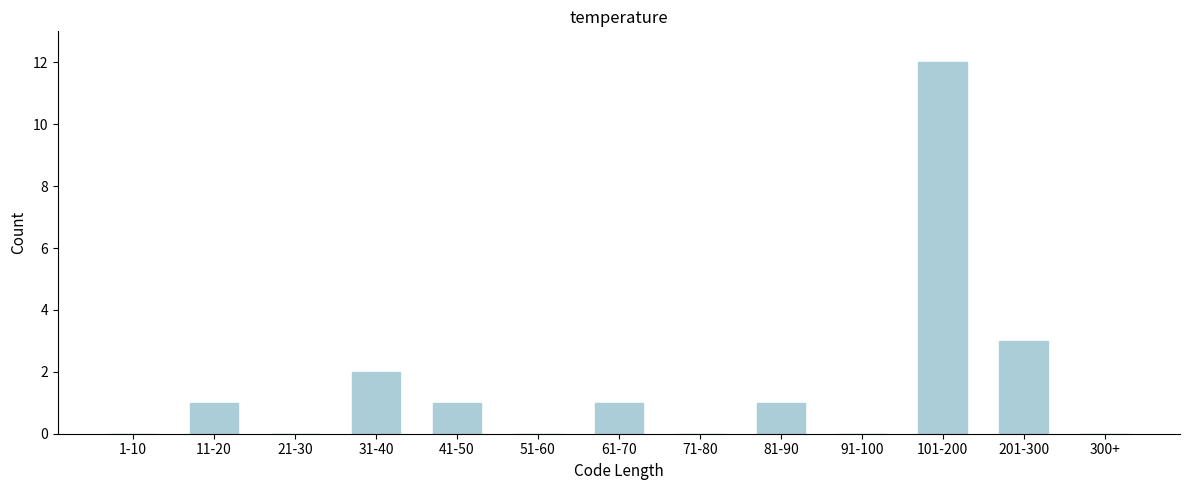

Reading left to right, extract all data points from this chart.

1-10=0	11-20=1	21-30=0	31-40=2	41-50=1	51-60=0	61-70=1	71-80=0	81-90=1	91-100=0	101-200=12	201-300=3	300+=0